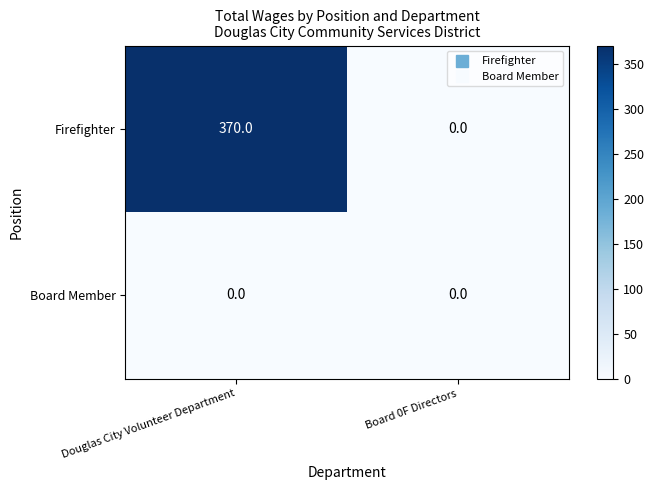

True or false: Firefighter has a value of 163 at Douglas City Volunteer Department.

False